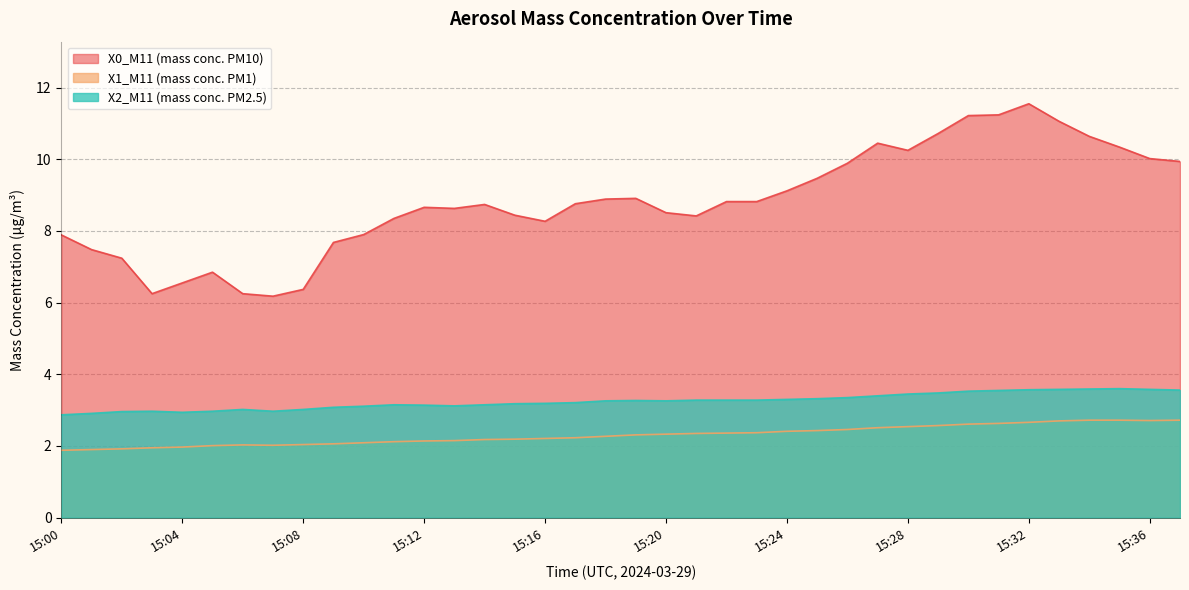

Between 15:32 and 15:16, which is larger?

15:32